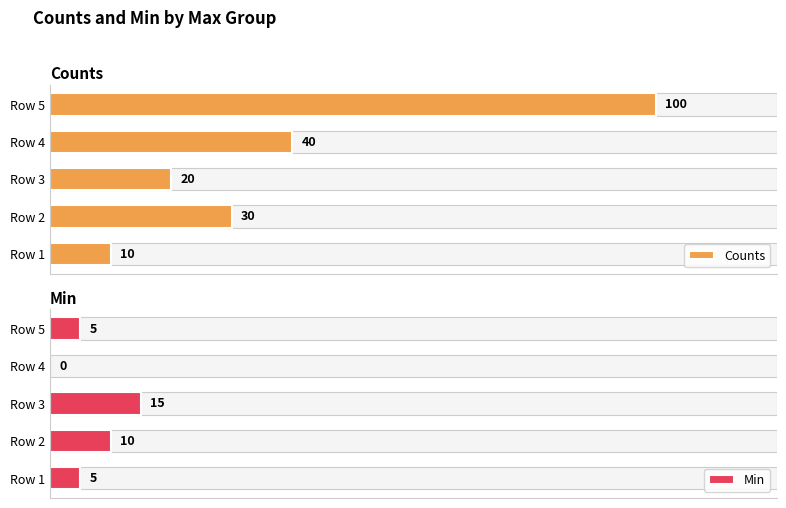

How many distinct data groups are displayed?

2